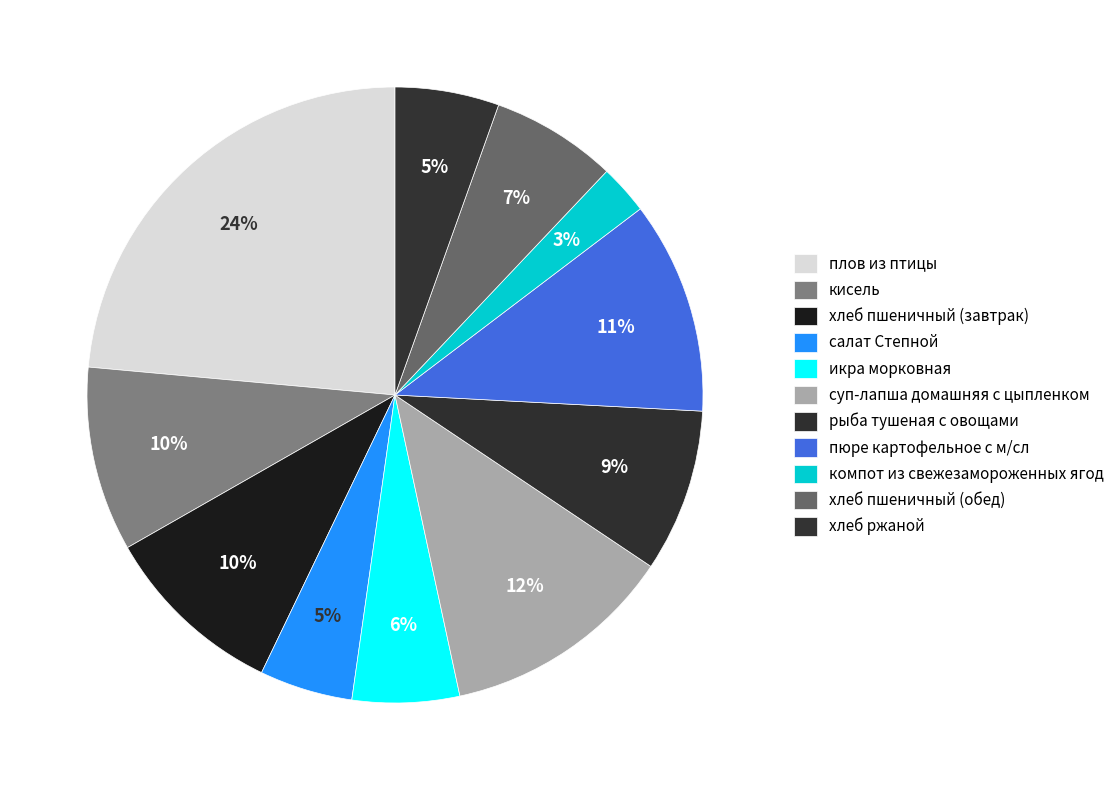

Count the number of slices in the pie.

11